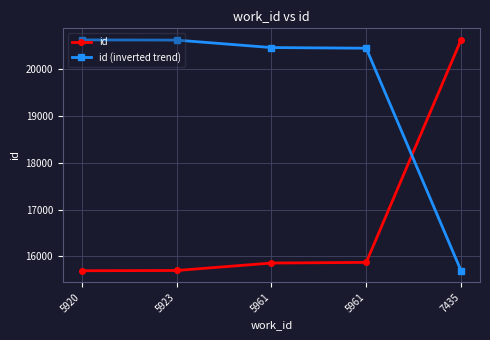

How many times do id (inverted trend) and id cross each other?

1